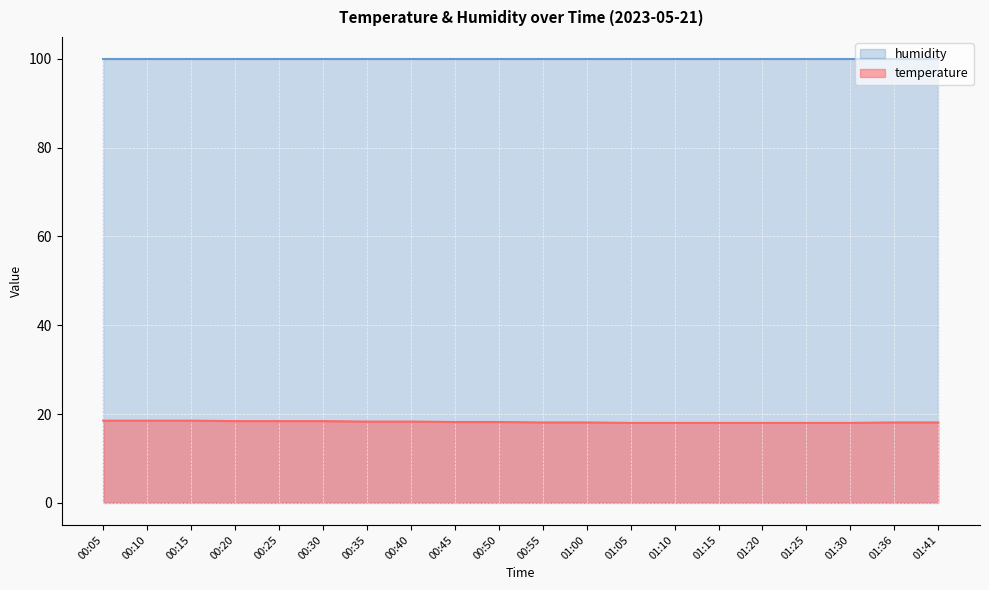

Does the chart display data point markers on the line(s)?

No